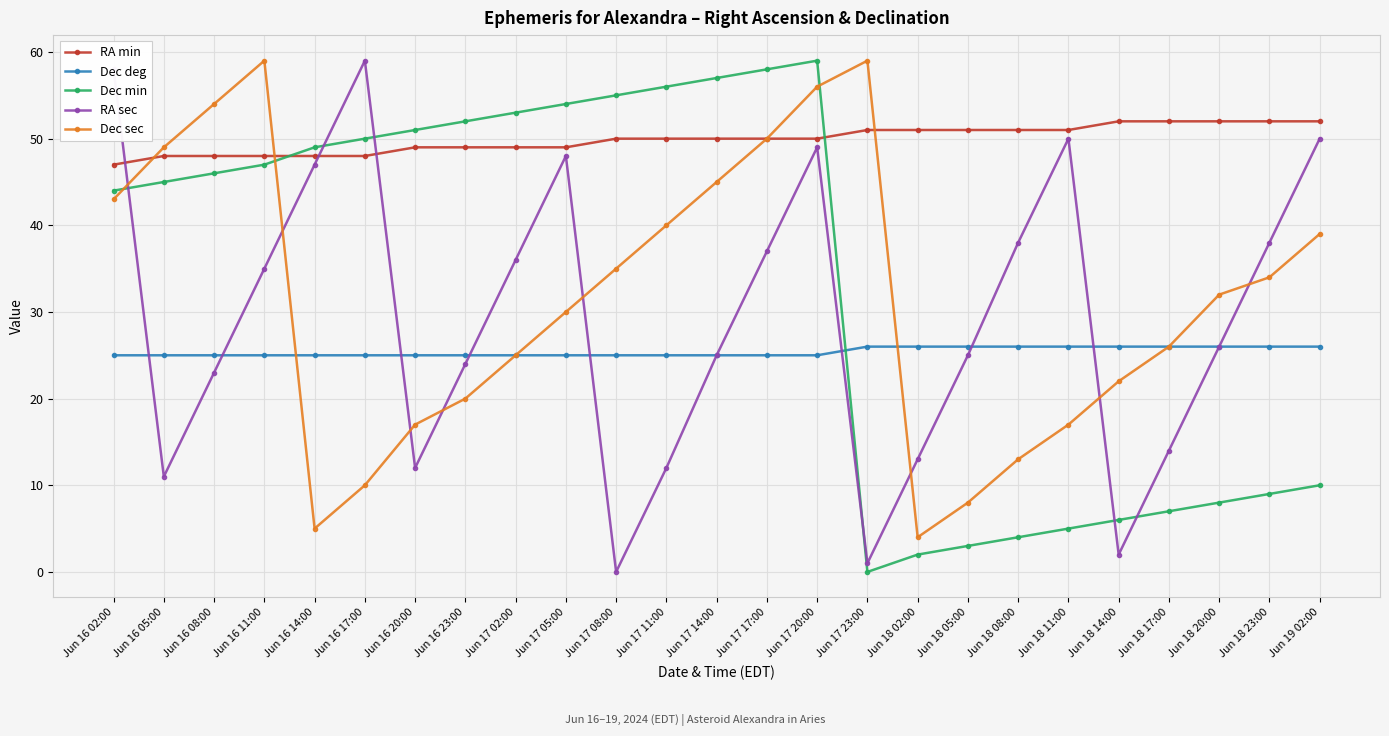

What is the difference between the maximum and minimum values in the RA min series?

5